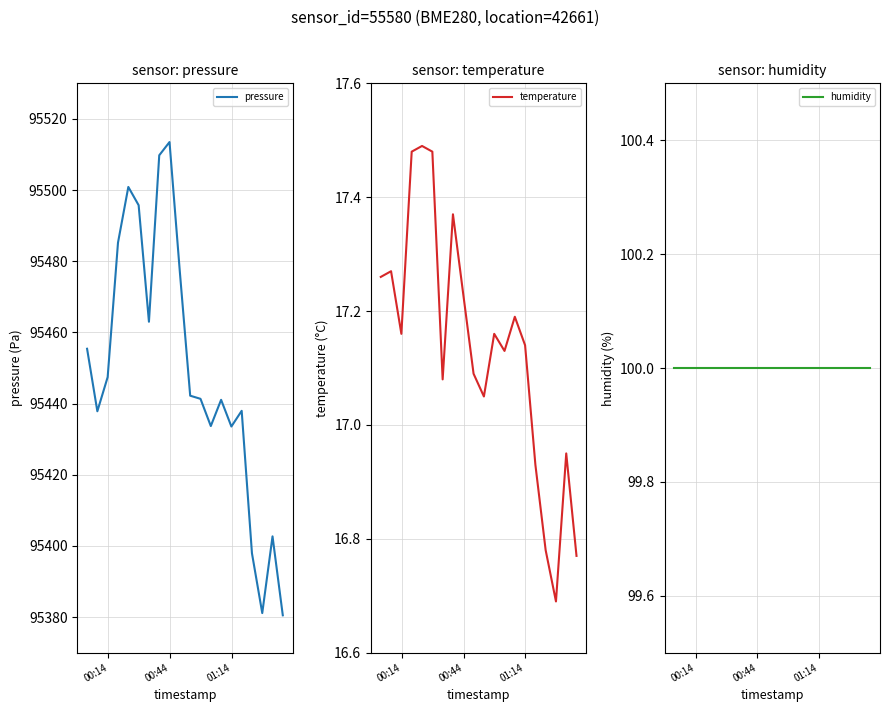

What is the minimum value for pressure?

95380.5